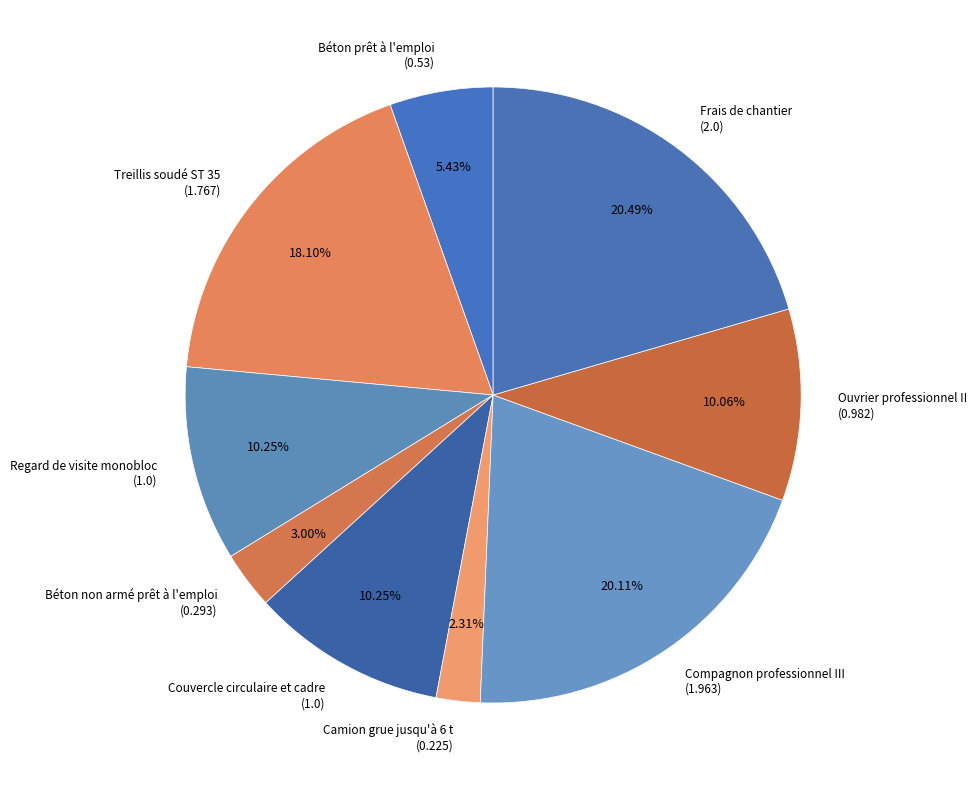

Which slice is the smallest?

Camion grue jusqu'à 6 t